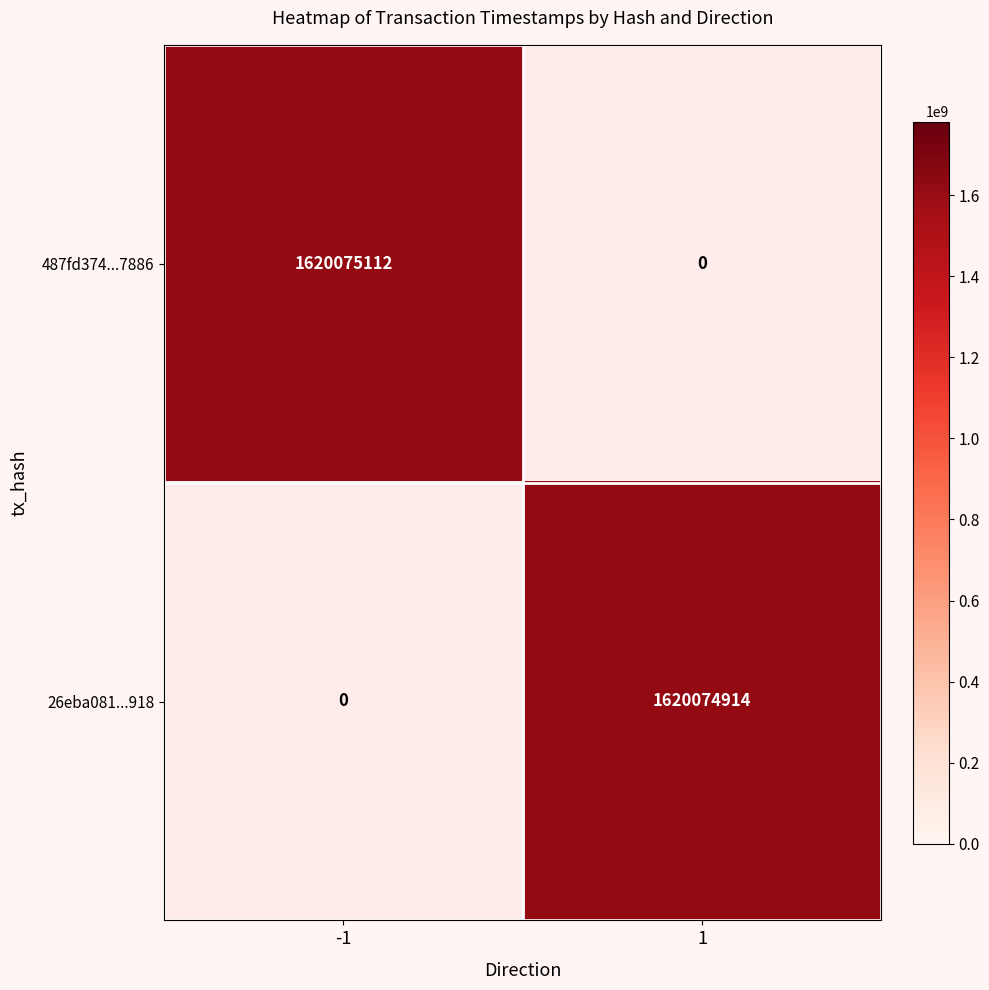

What is the difference between the 26eba081e0bdfdfd495ad088802eb0773d31918 values at direction_-1 and direction_1?

1620074914